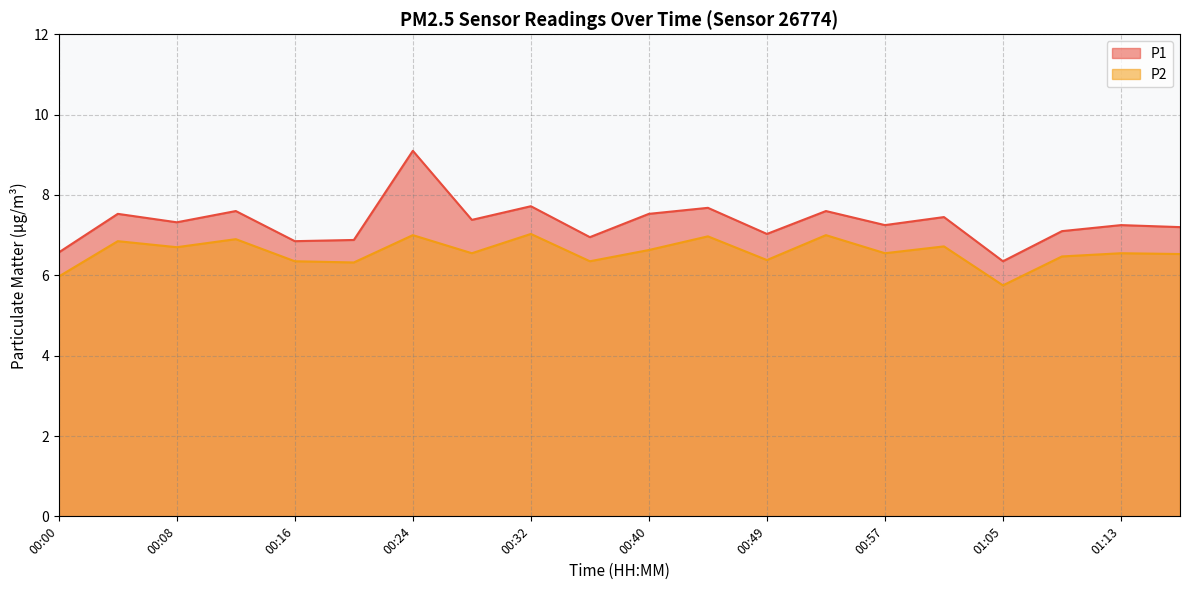

List the series in order of their peak value, lowest first.

P2, P1